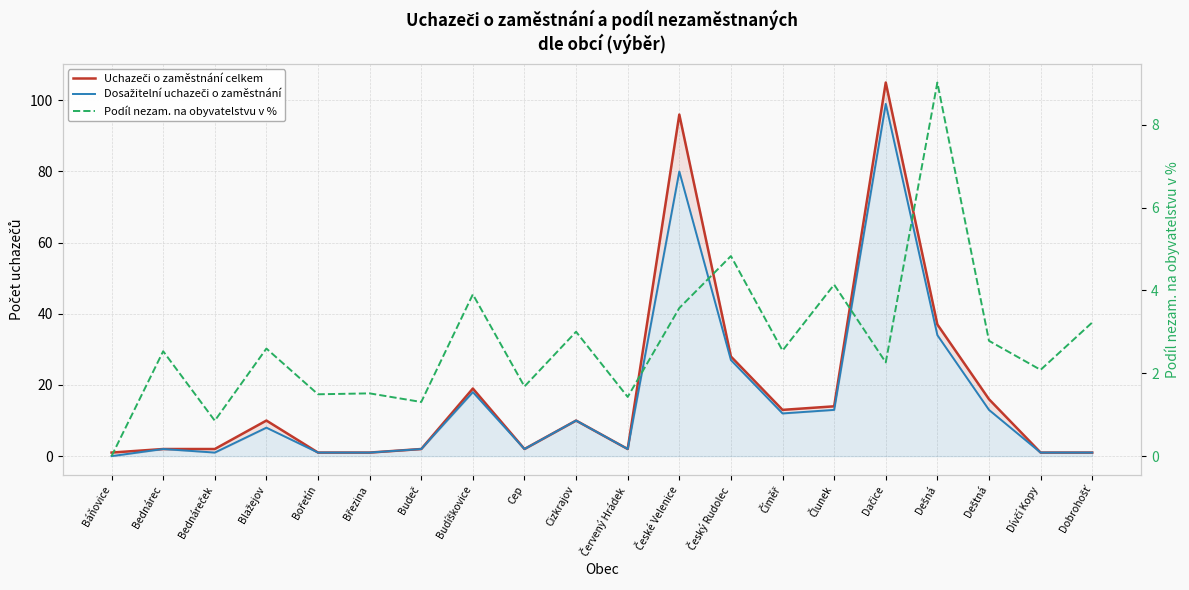

Is the value of Dosažitelní uchazeči o zaměstnání at Báňovice greater than the value of Podíl nezam. na obyvatelstvu v % at Dačice?

No